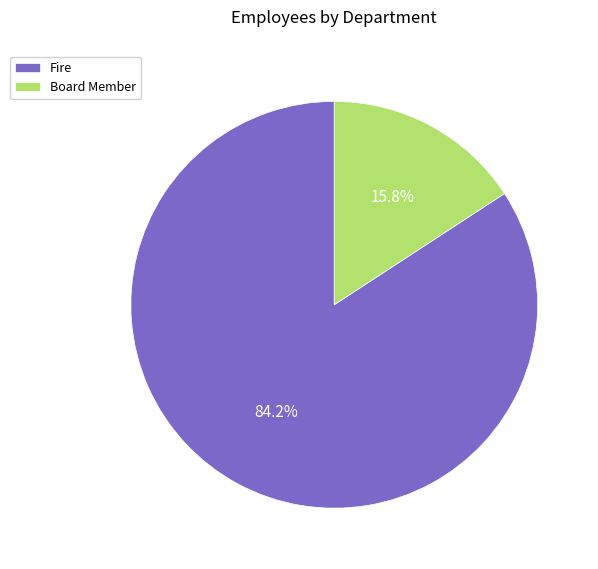

How many segments does this pie chart have?

2